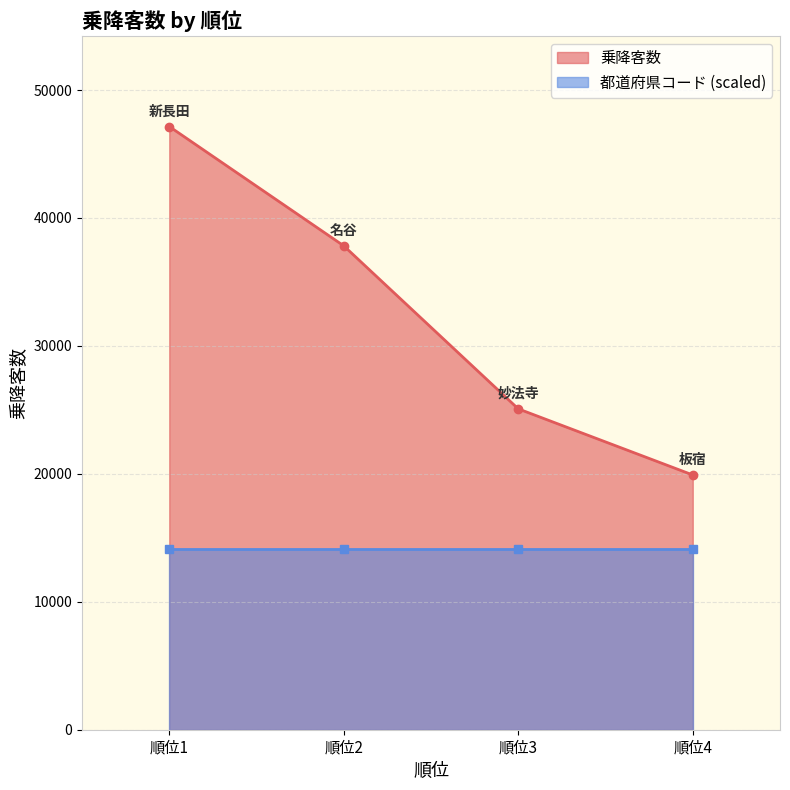

Where is 乗降客数 nearest to the value 33533?

順位2